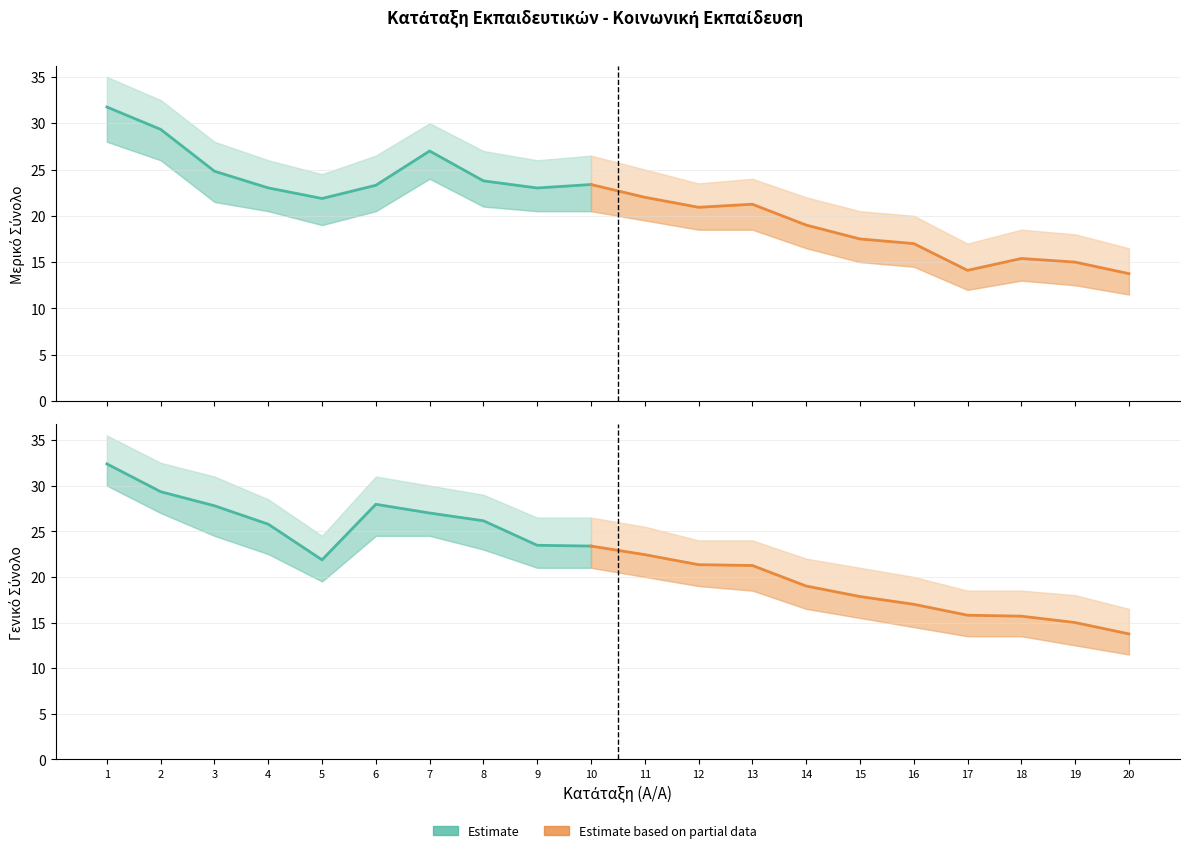

At which label does ΓΕΝΙΚΟ ΣΥΝΟΛΟ reach its peak?

1